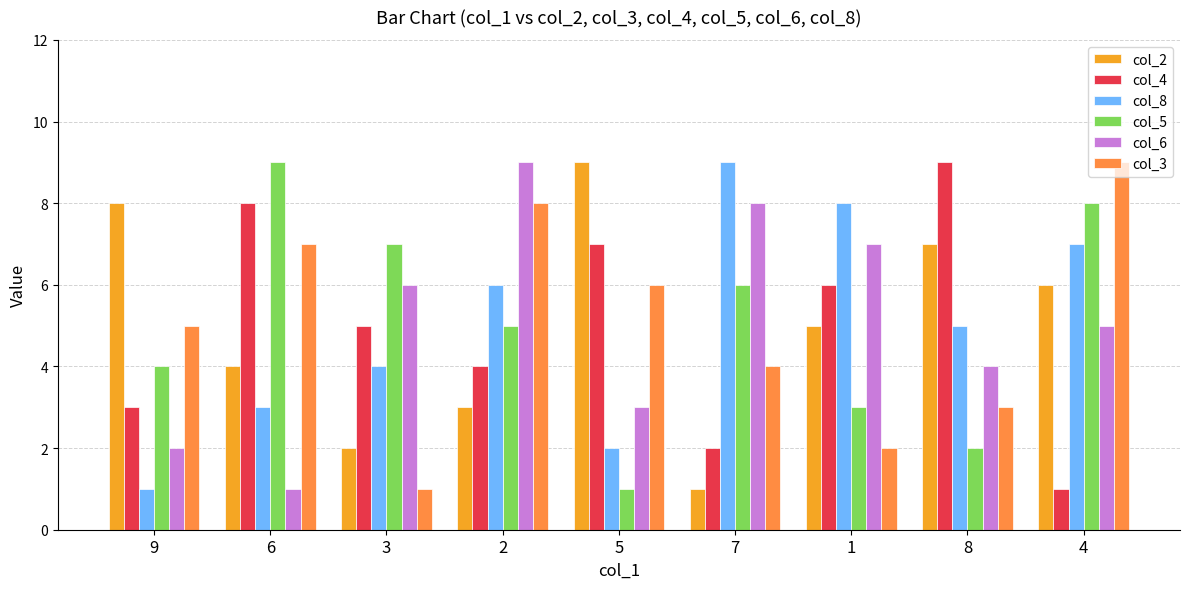

How many col_4 values are between 3 and 7?

5